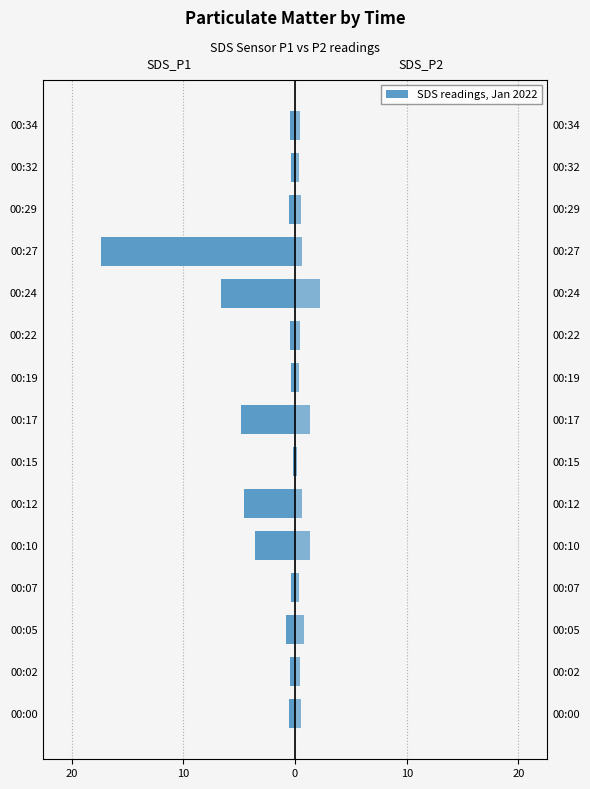

How many groups of bars are there?

15